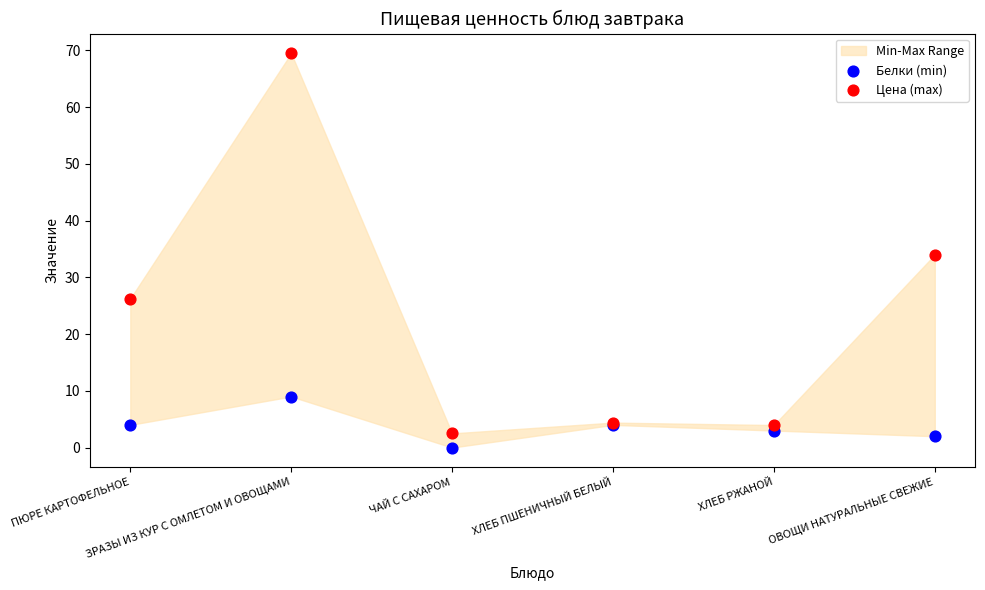

Which series contains the highest Y value?

Цена (max)